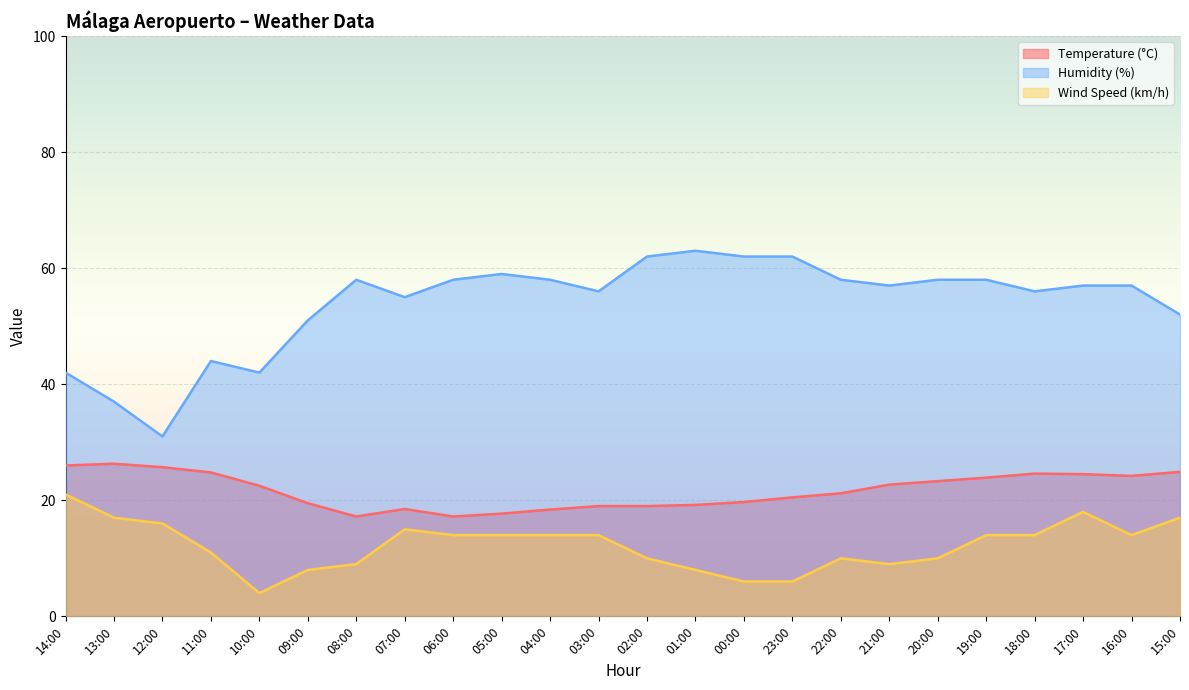

In Temperature (°C), how many points are higher than both neighbors (excluding endpoints)?

3